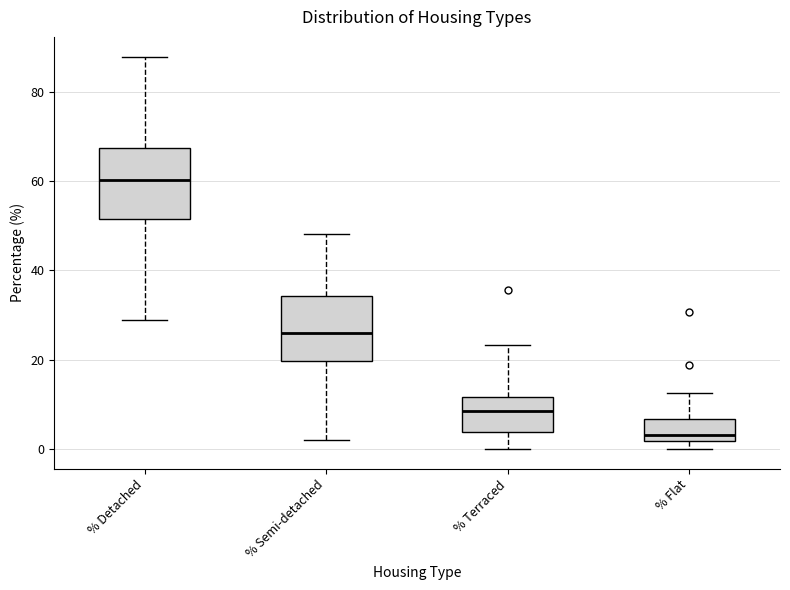

Where is the upper edge of the box for % Terraced on the y-axis? The values are not printed on the chart, so give them approximately, as read against the axis.

12